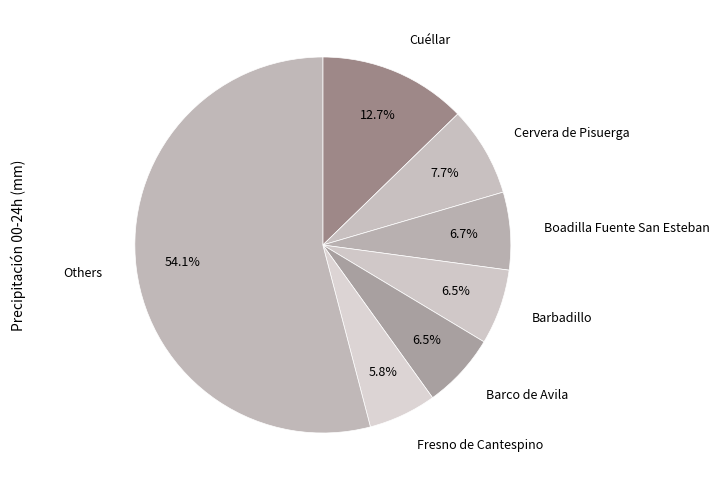

What is the ratio of the value at Cervera de Pisuerga to the value at Fresno de Cantespino?

1.3